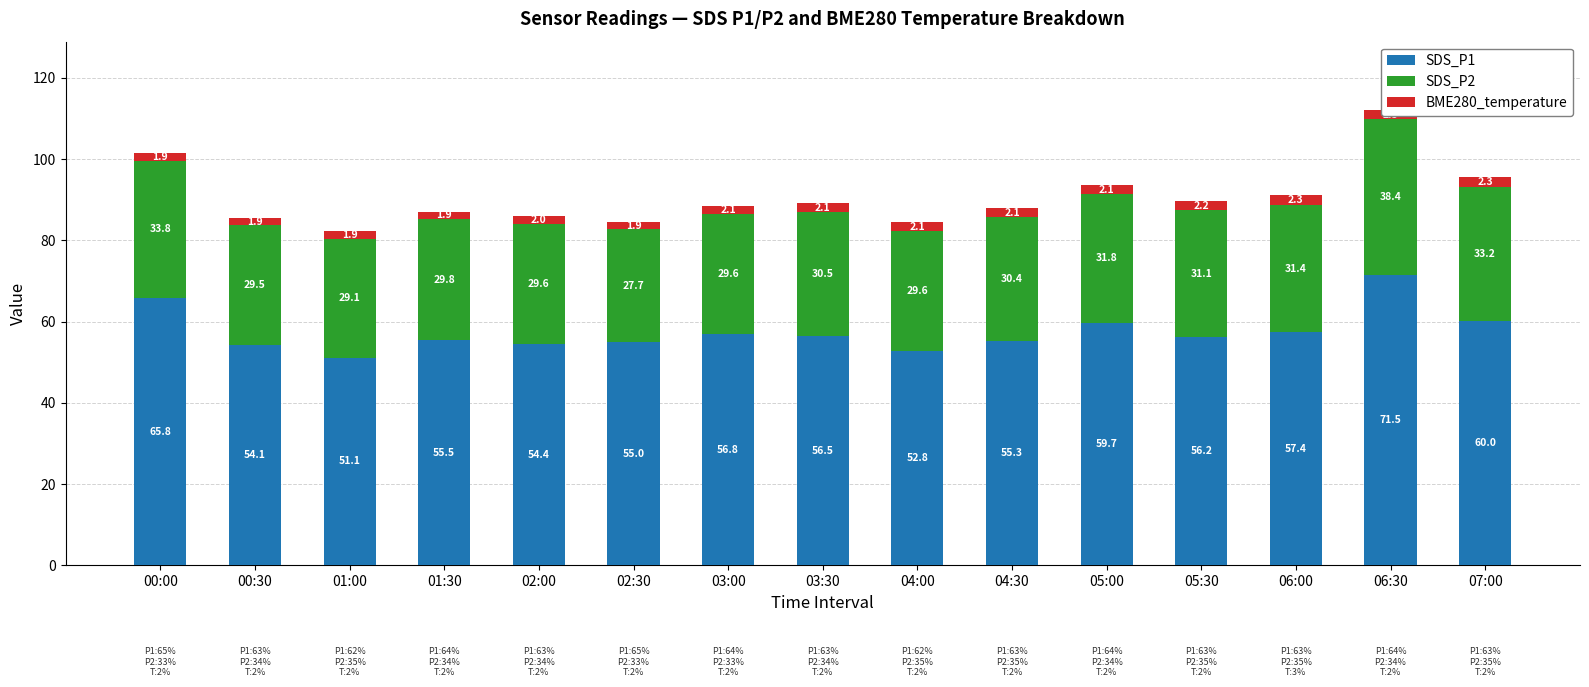

At which label is SDS_P1 closest to 61?

07:00